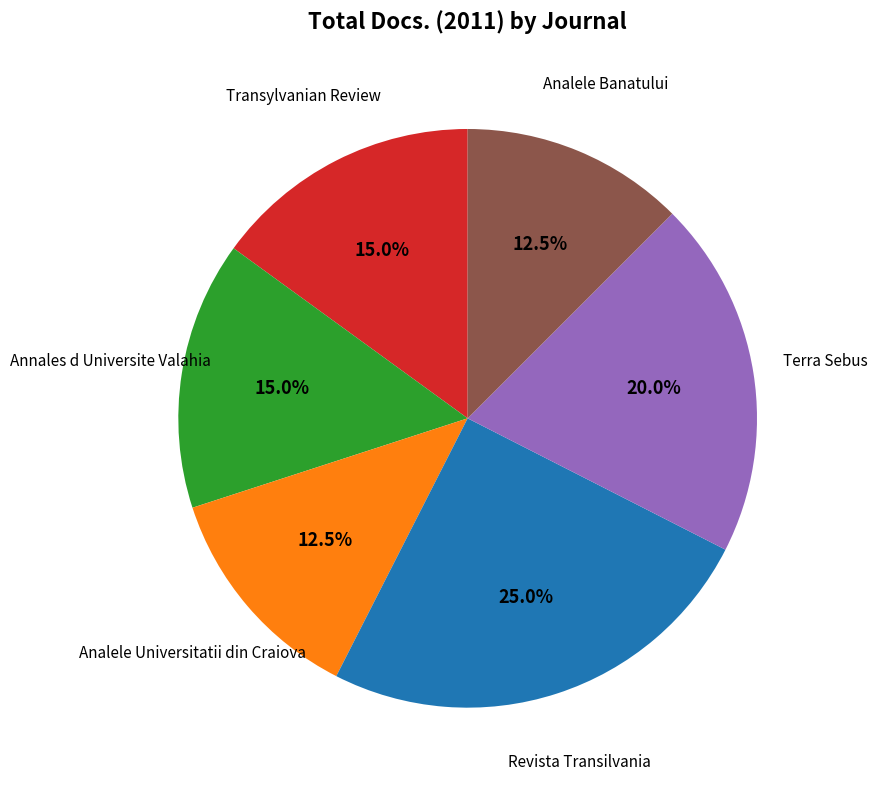

Is there any slice that represents more than half of the pie?

No